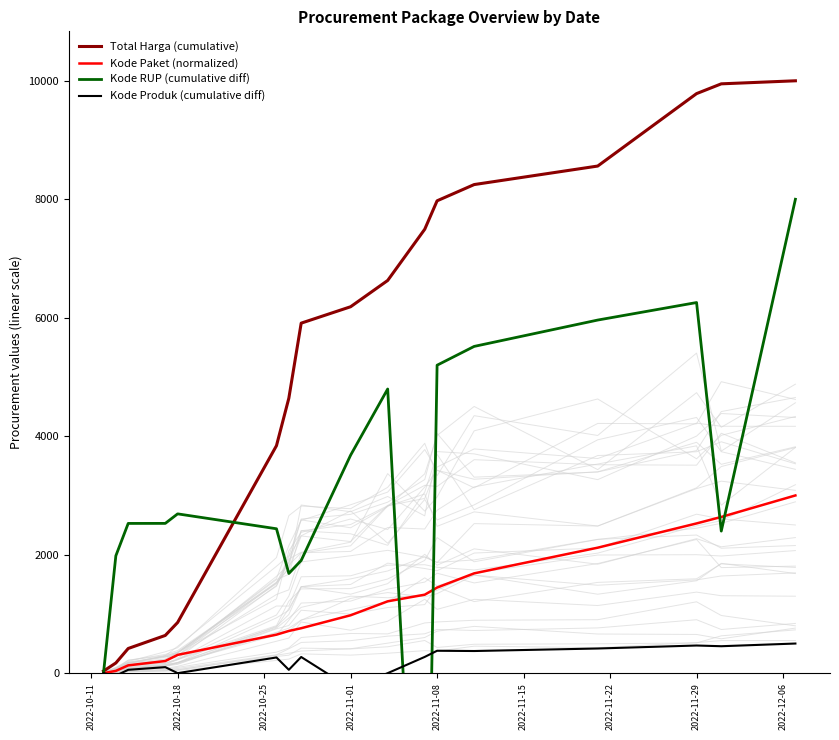

List the series in order of their overall mean, lowest first.

Kode Produk (cumulative diff), Kode Paket (normalized), Kode RUP (cumulative diff), Total Harga (cumulative)